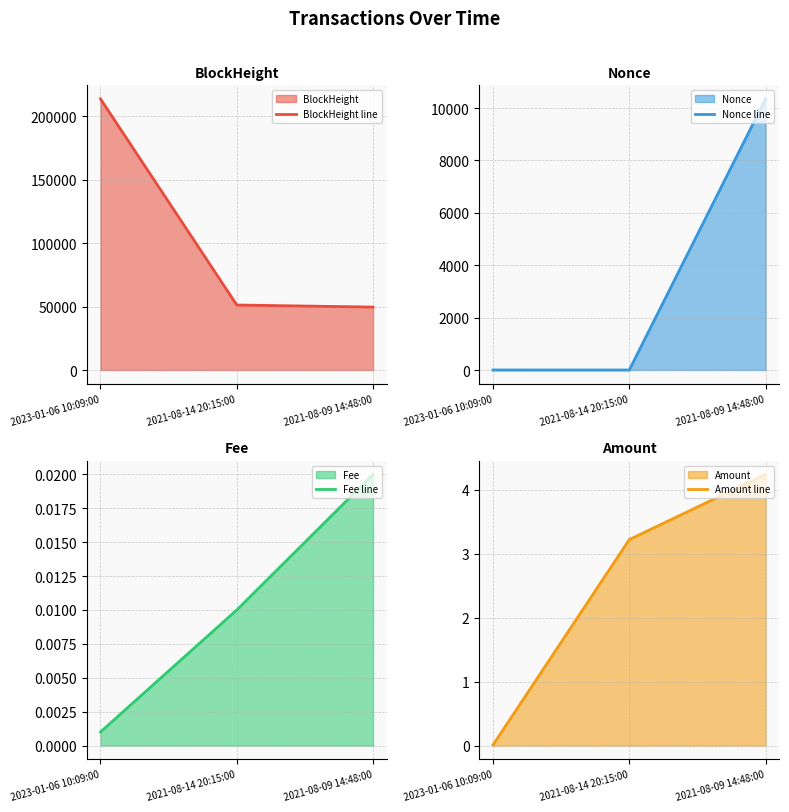

The value of Amount line at 2021-08-09 14:48:00 is 4.2. True or false?

True